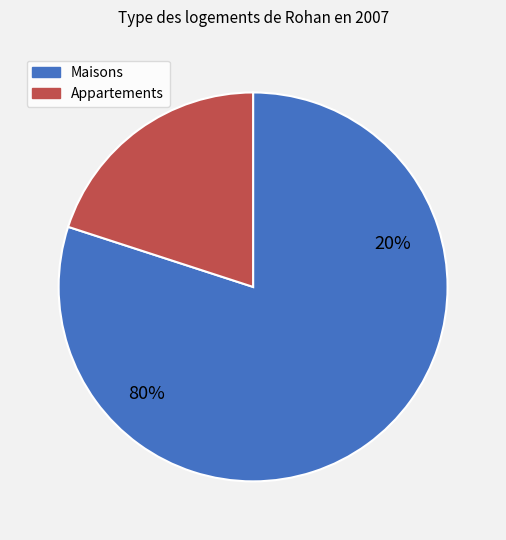

Does 1 represent more than half of the total?

No